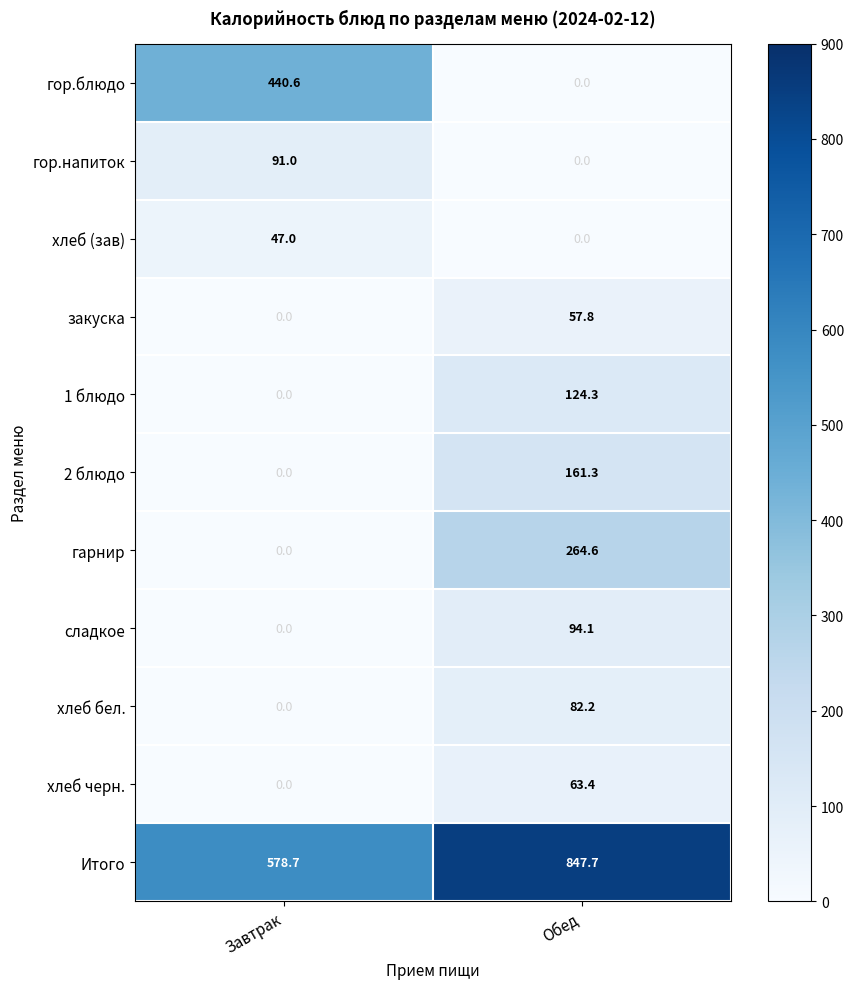

What is the difference between the закуска values at Обед and Завтрак?

57.8